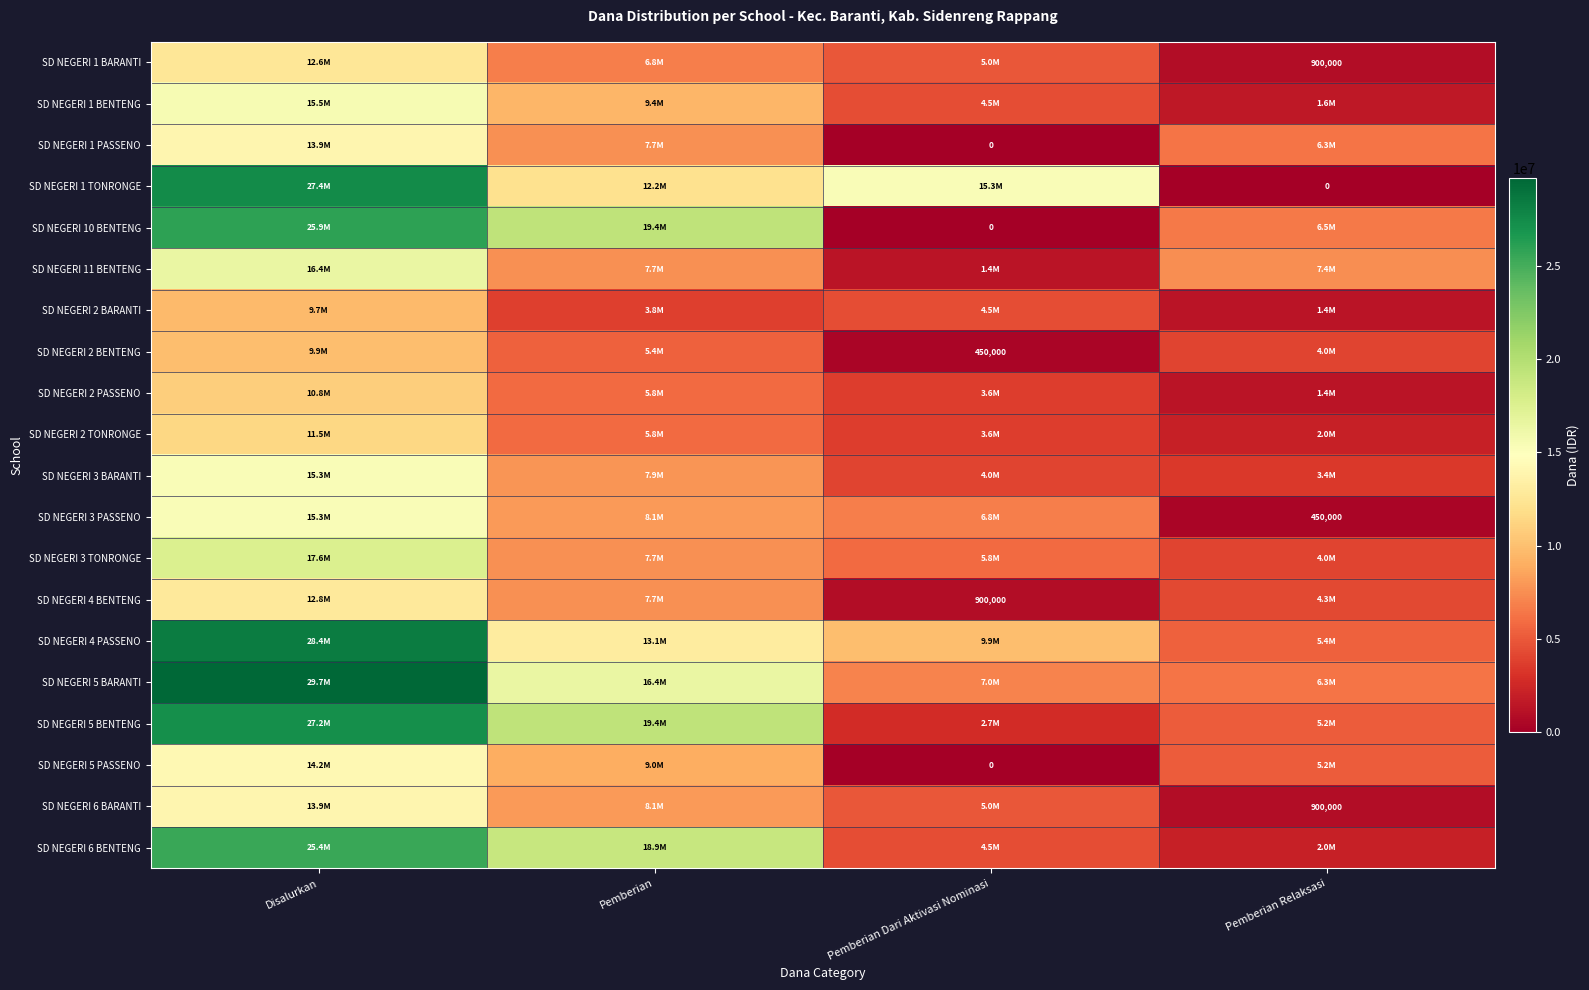

At which label is SD NEGERI 4 PASSENO closest to 16875000?

Pemberian